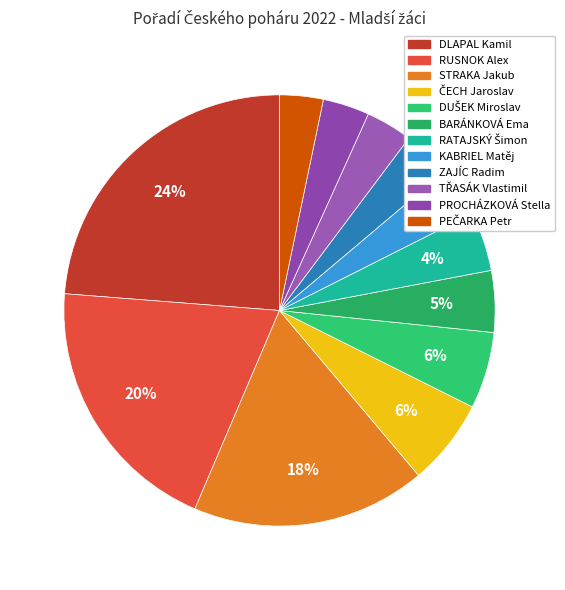

To the nearest percent, what is the difference between the largest and smallest slice percentages?

20%